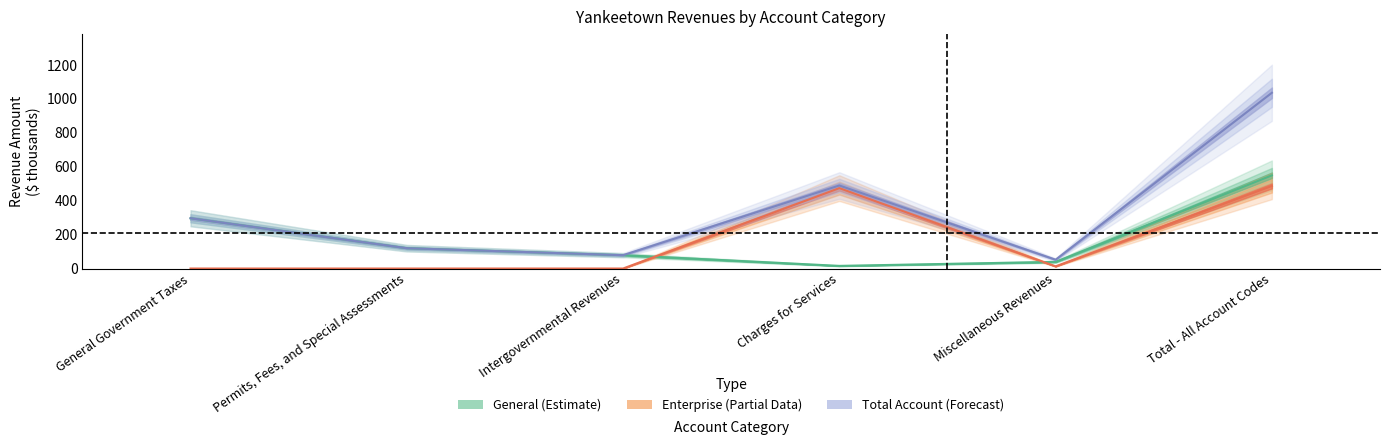

Which label corresponds to the smallest value in the chart?

General Government Taxes